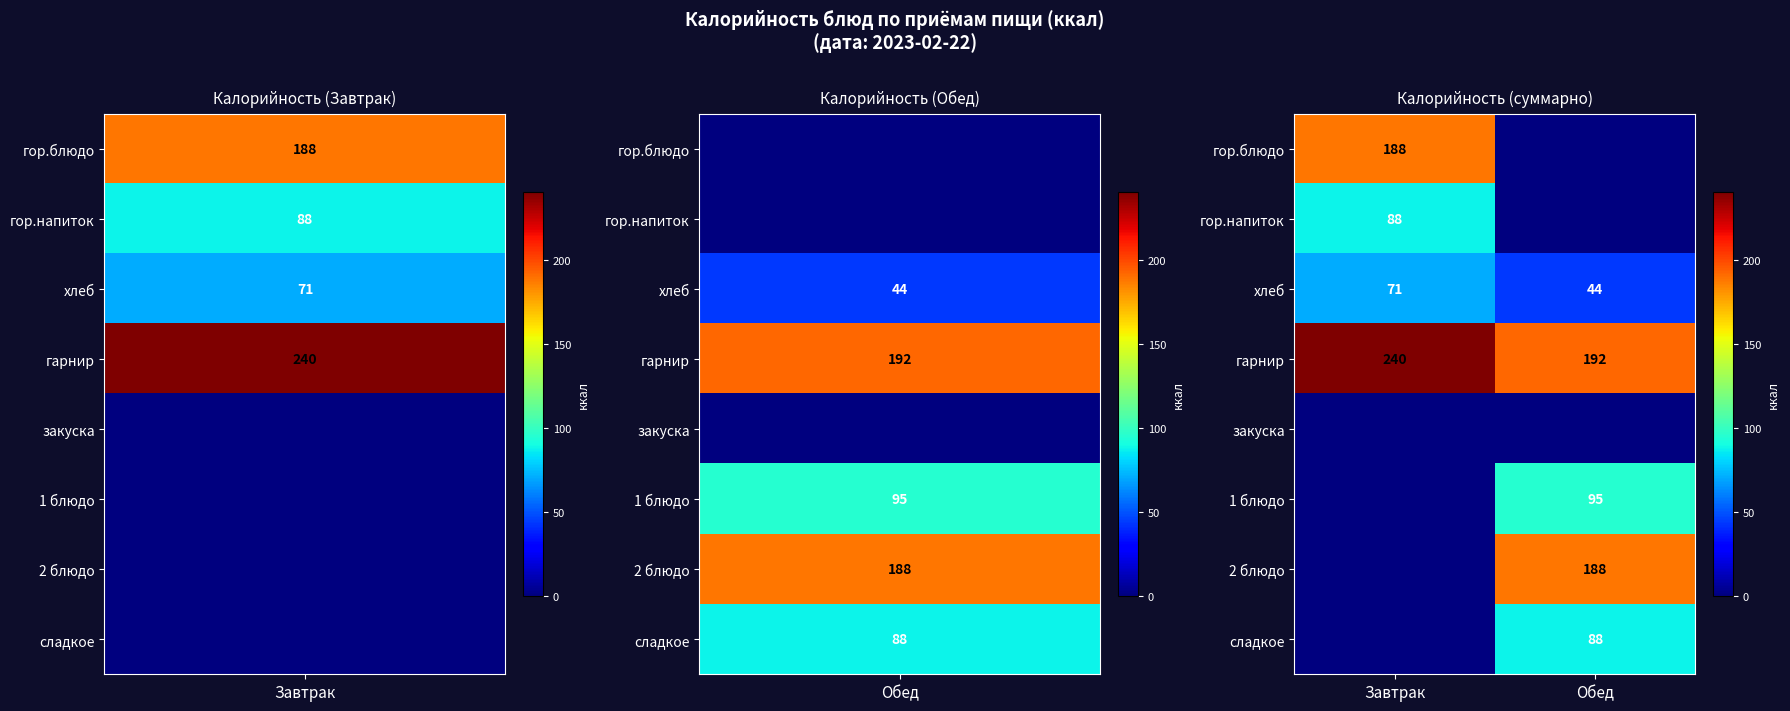

The хлеб series shows 94 at Завтрак. True or false?

False